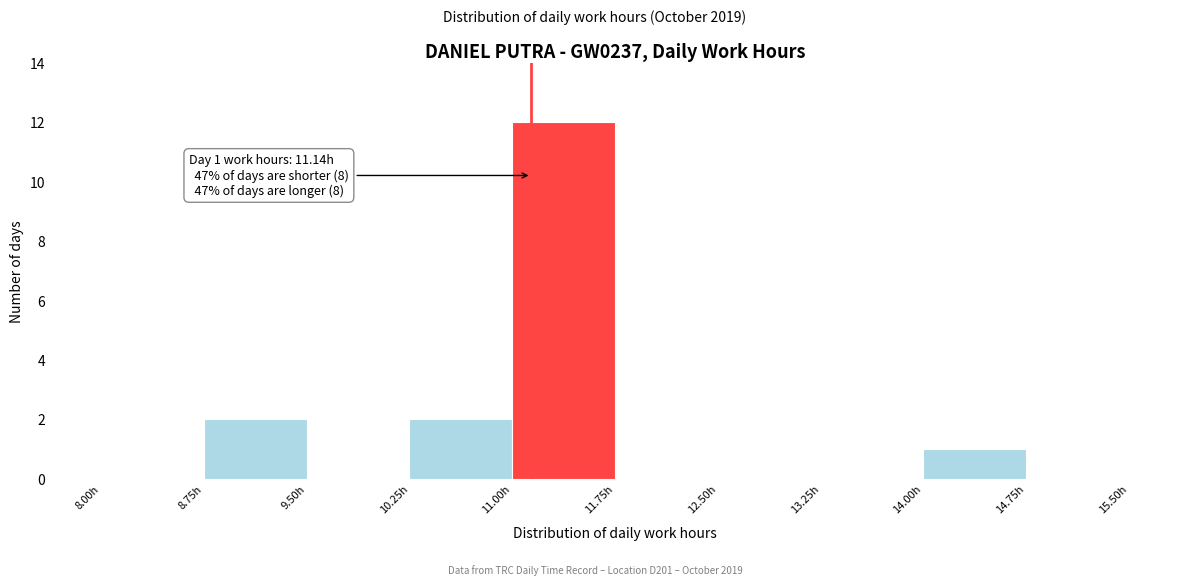

Over which range of the x-axis is the bar tallest?

11.00 to 11.75